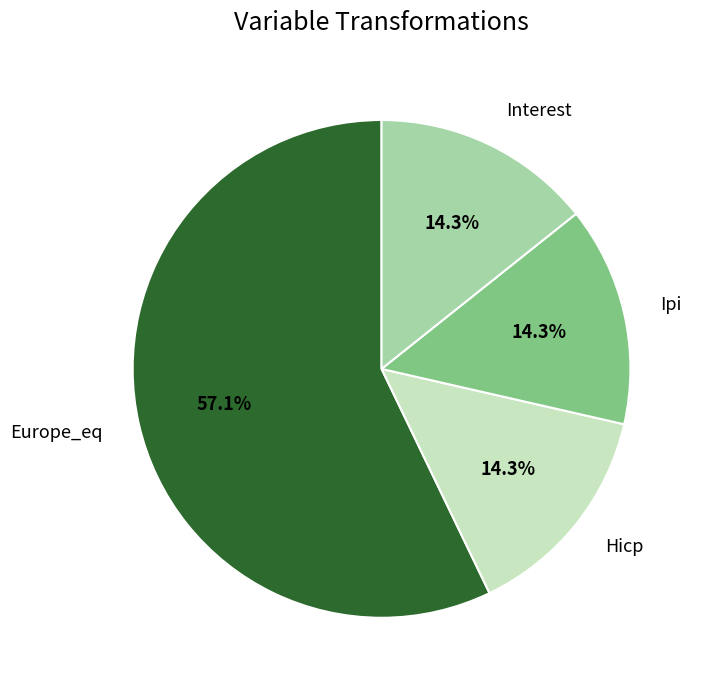

What percentage is the Europe_eq slice, to the nearest percent?

57%